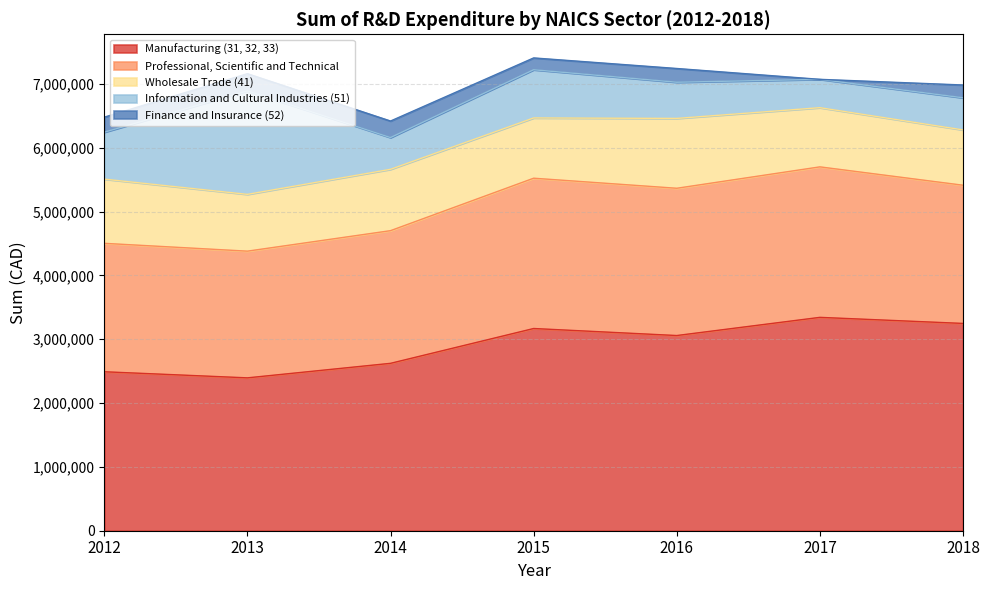

List the series in order of their peak value, lowest first.

Finance and Insurance (52), Wholesale Trade (41), Information and Cultural Industries (51), Professional, Scientific and Technical, Manufacturing (31, 32, 33)